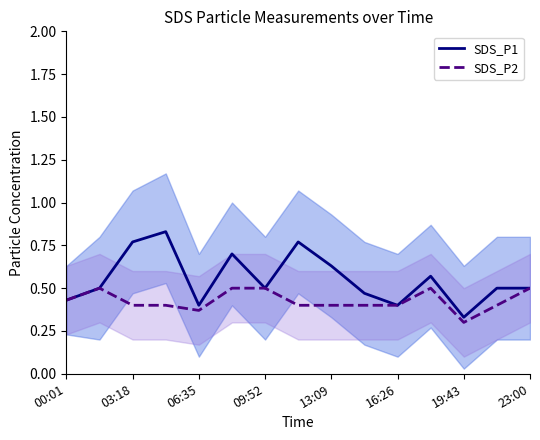

What position from the left is 11?

12